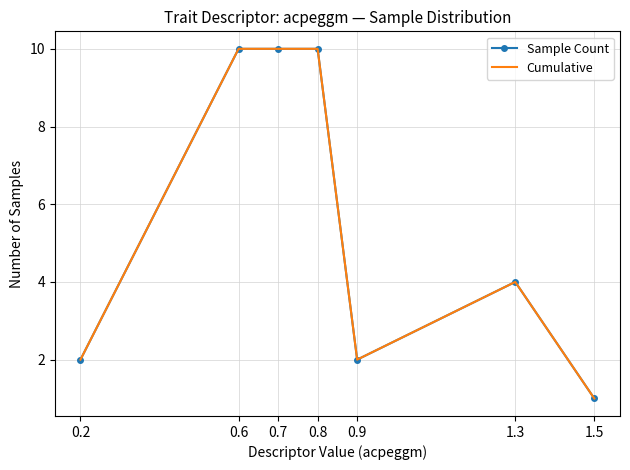

Is this an area chart (filled region under the line)?

No